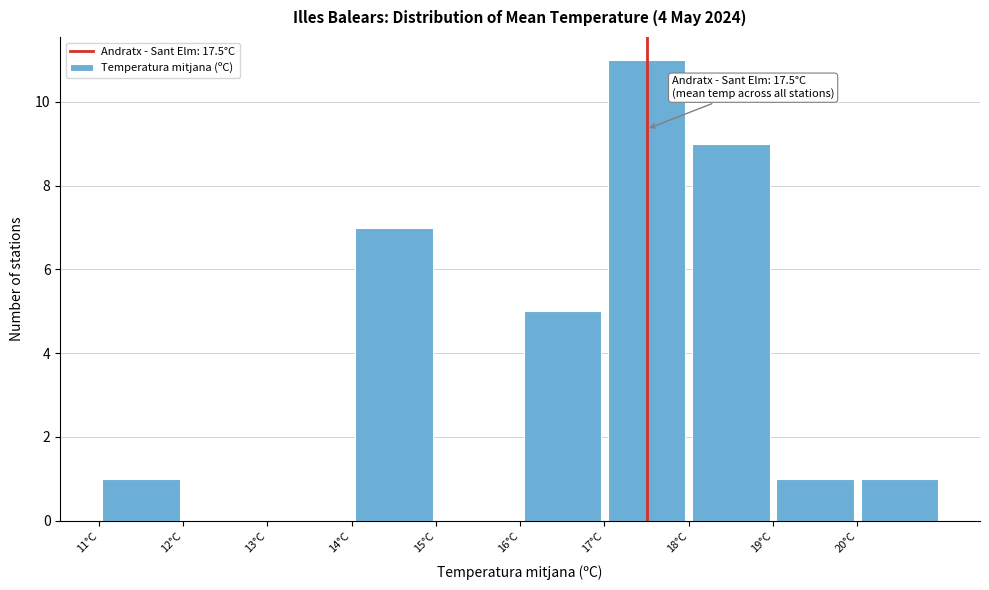

Which range on the x-axis has the tallest bar?

17 to 18